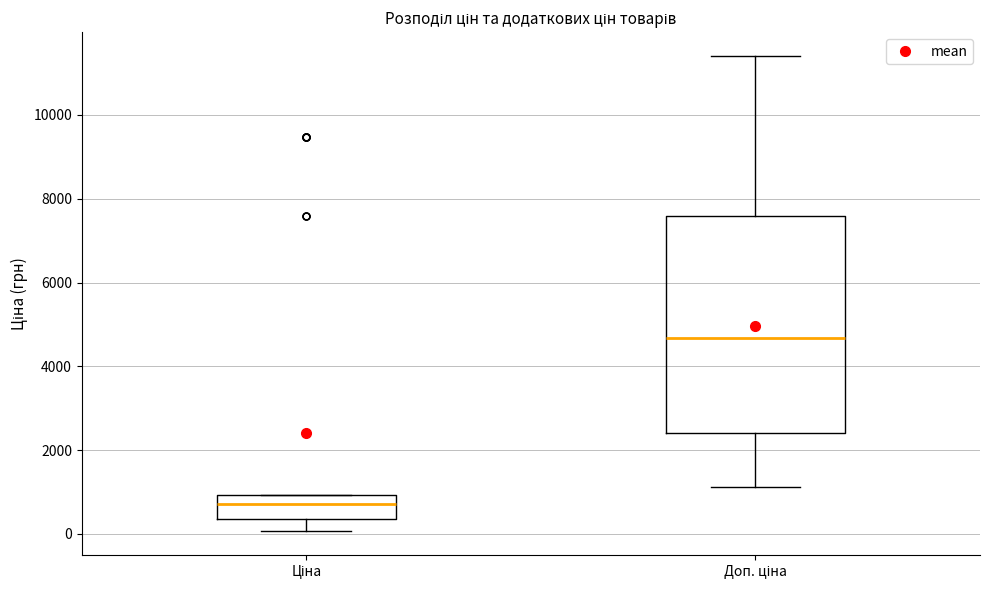

Reading left to right, read every box against the y-axis: the position of its median line, the range the box covers, and the ends of its whiskers. The values are not printed on the chart, so give them approximately, as read against the axis.

Ціна: median 800, box 400 to 1000, whiskers 0 to 1000
Доп. ціна: median 4600, box 2400 to 7600, whiskers 1200 to 11400